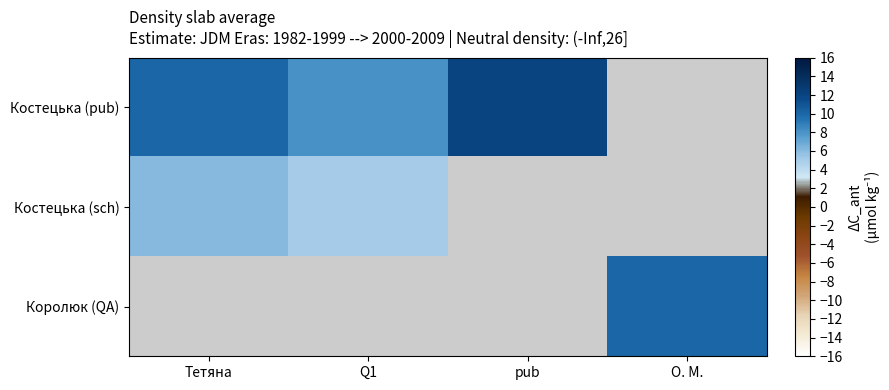

Which category has the lowest value in the Костецька (pub) series?

Q1